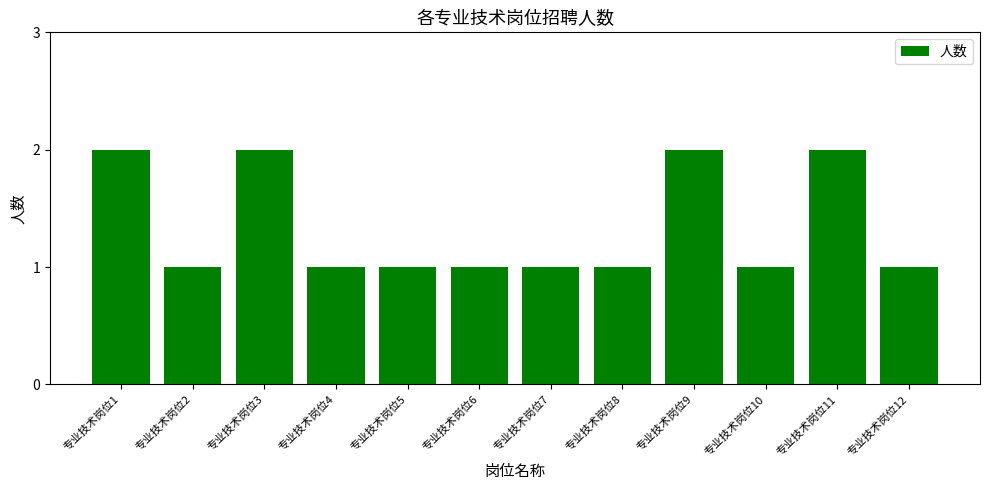

What is the difference between the maximum and minimum values?

1